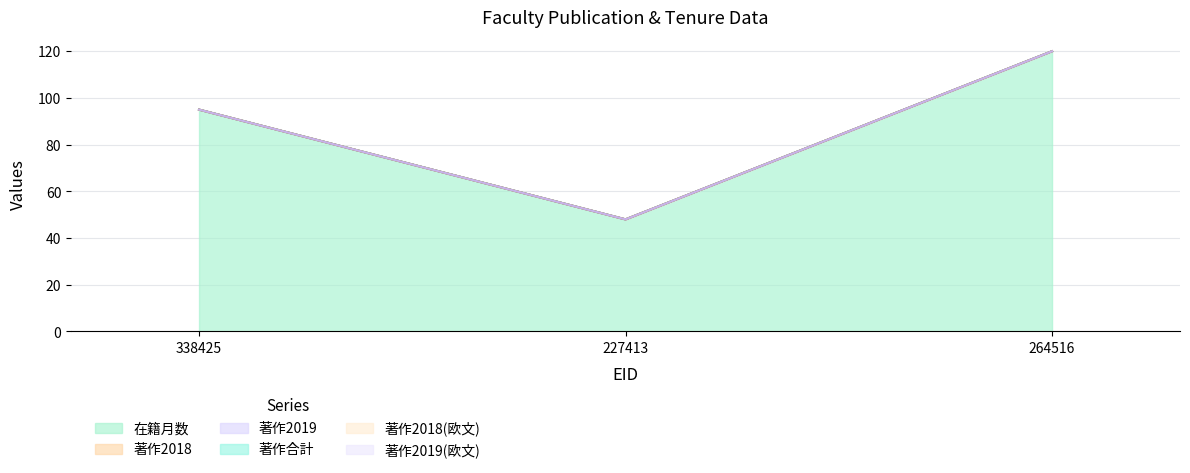

Is the value of 著作2019 at 338425 greater than the value of 著作合計 at 264516?

No